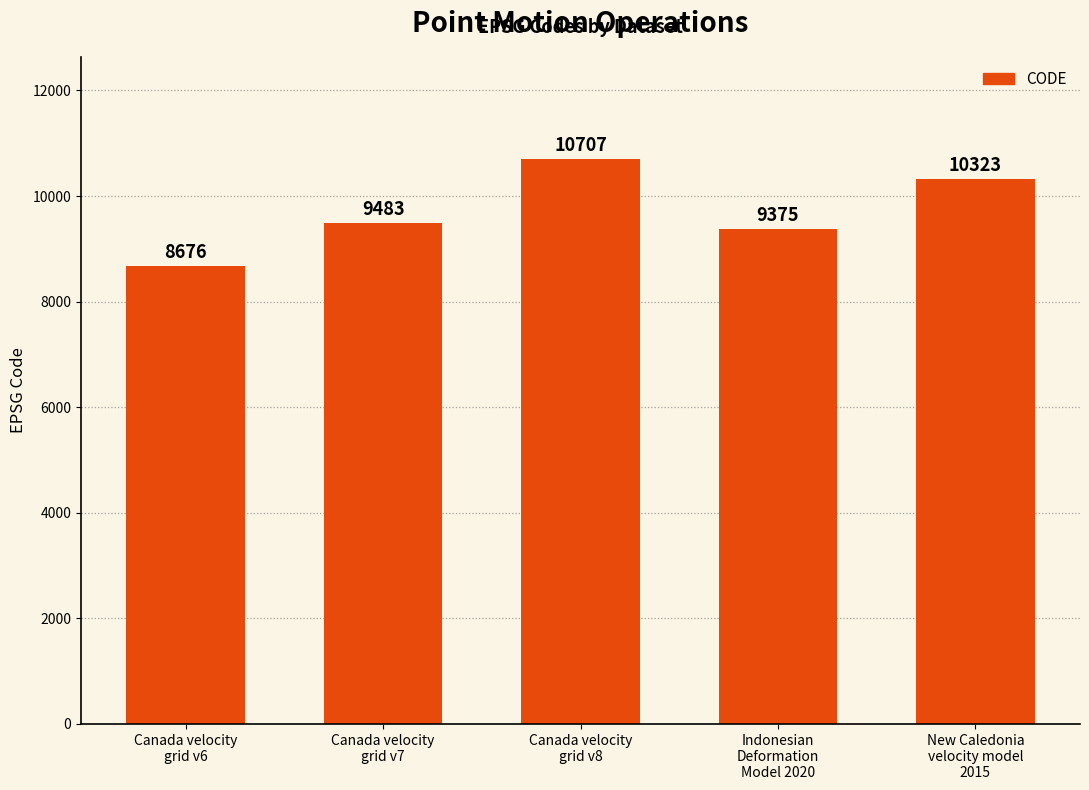

Rank the categories by value from lowest to highest.

Canada velocity
grid v6, Indonesian
Deformation
Model 2020, Canada velocity
grid v7, New Caledonia
velocity model
2015, Canada velocity
grid v8